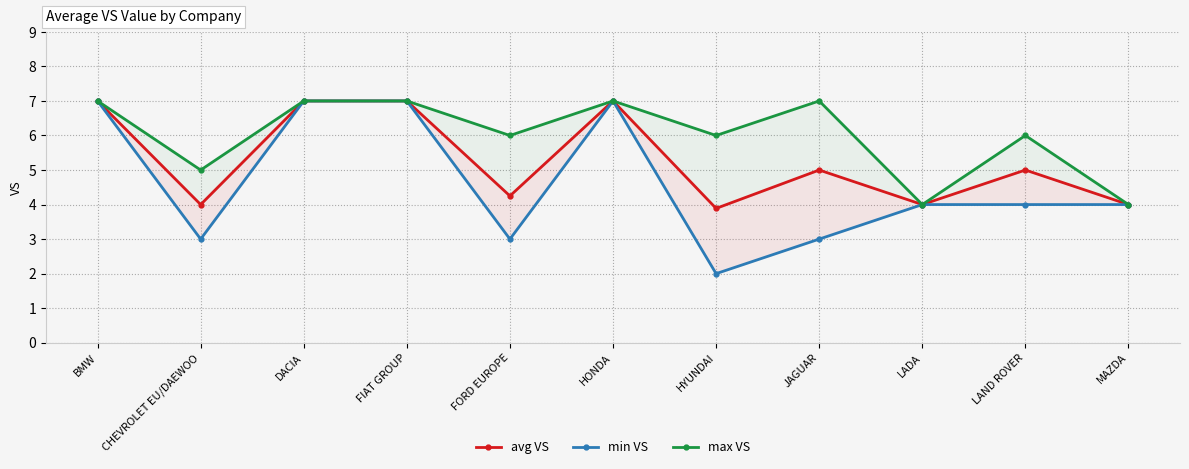

At which category does avg VS reach its first local peak?

HONDA